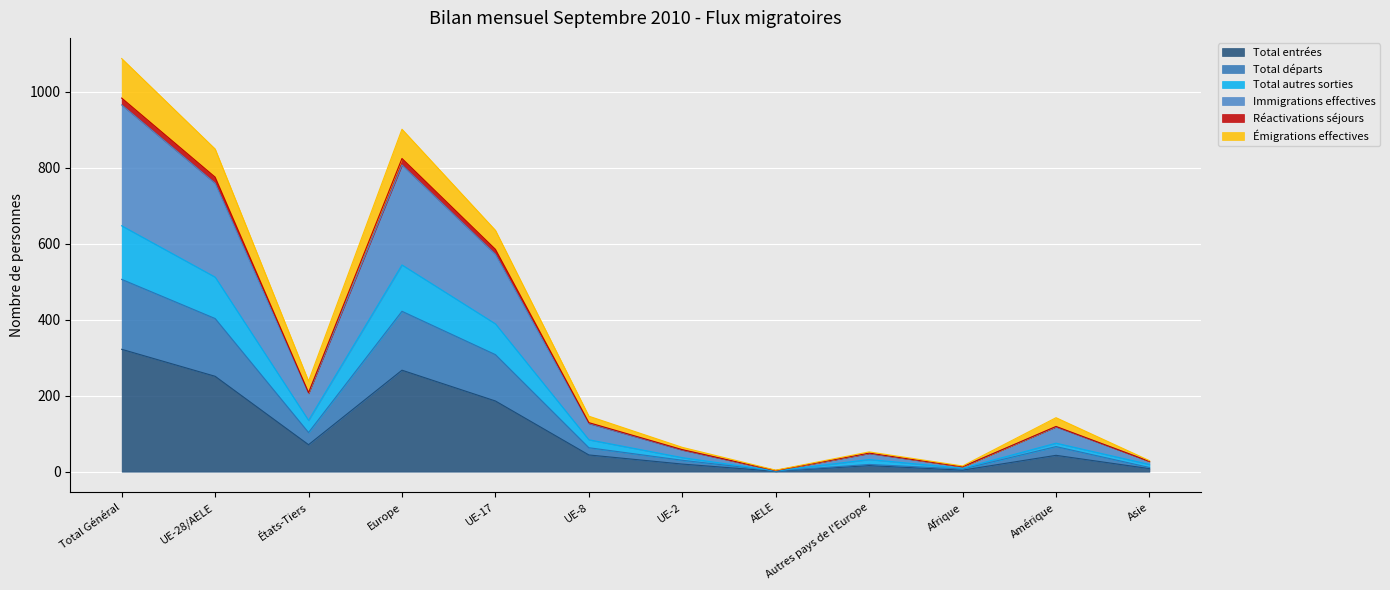

How many interior local valleys does the Total entrées series have?

3